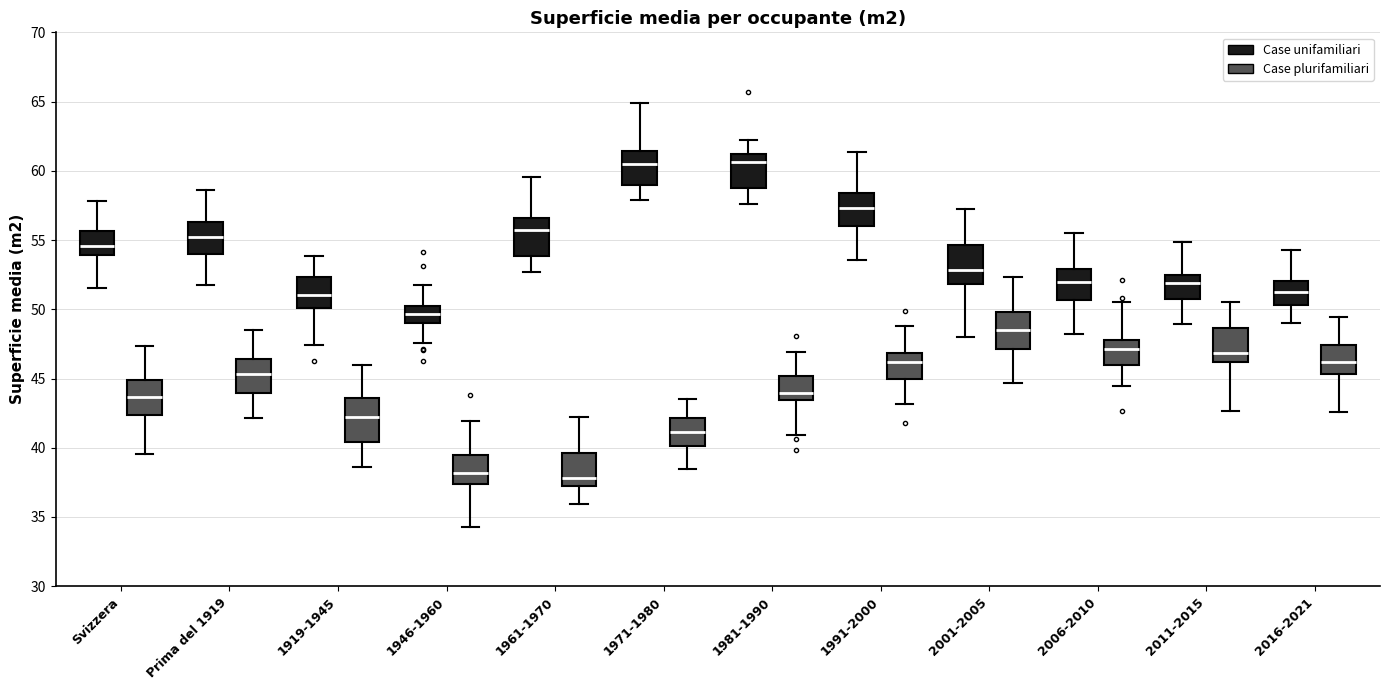

Where is the lower edge of the box for Prima del 1919 (Case plurifamiliari) on the y-axis? The values are not printed on the chart, so give them approximately, as read against the axis.

44.0